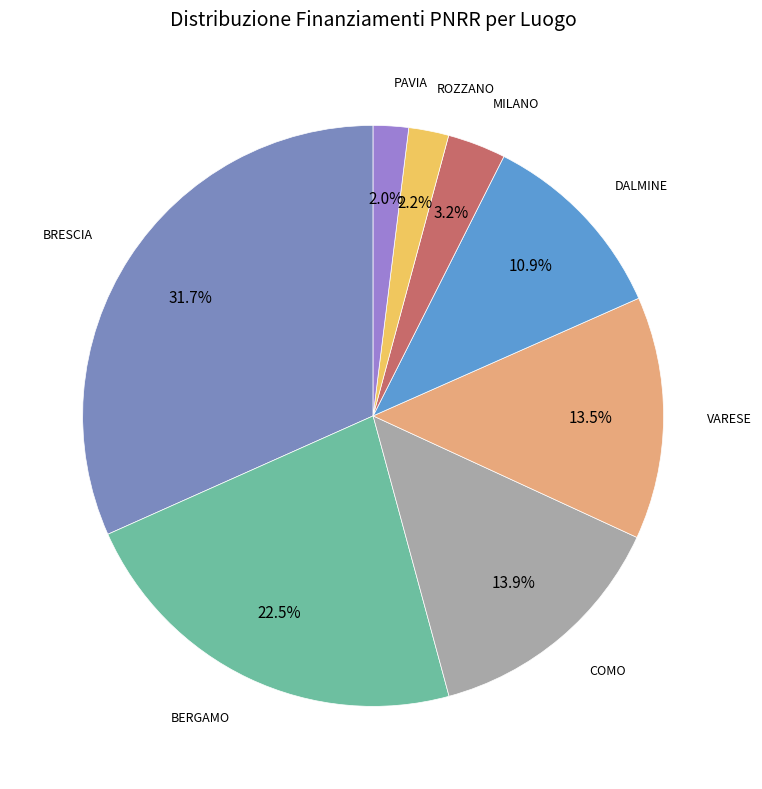

What percentage is NOT represented by VARESE?

86.5%